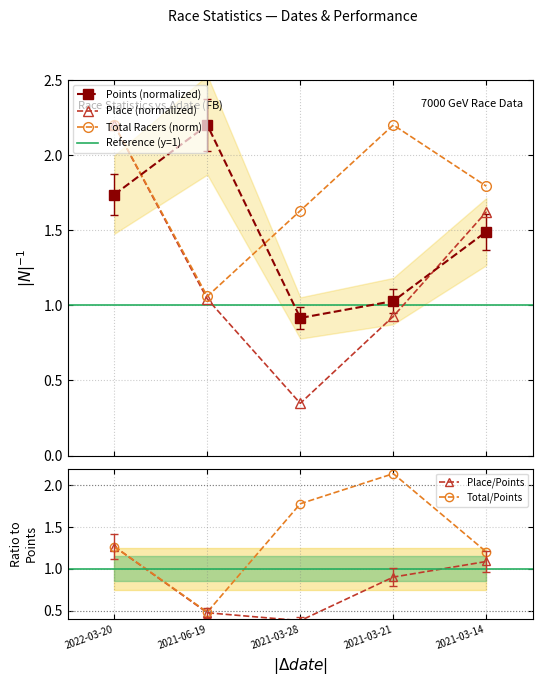

How many data points in Points are less than 1?

1